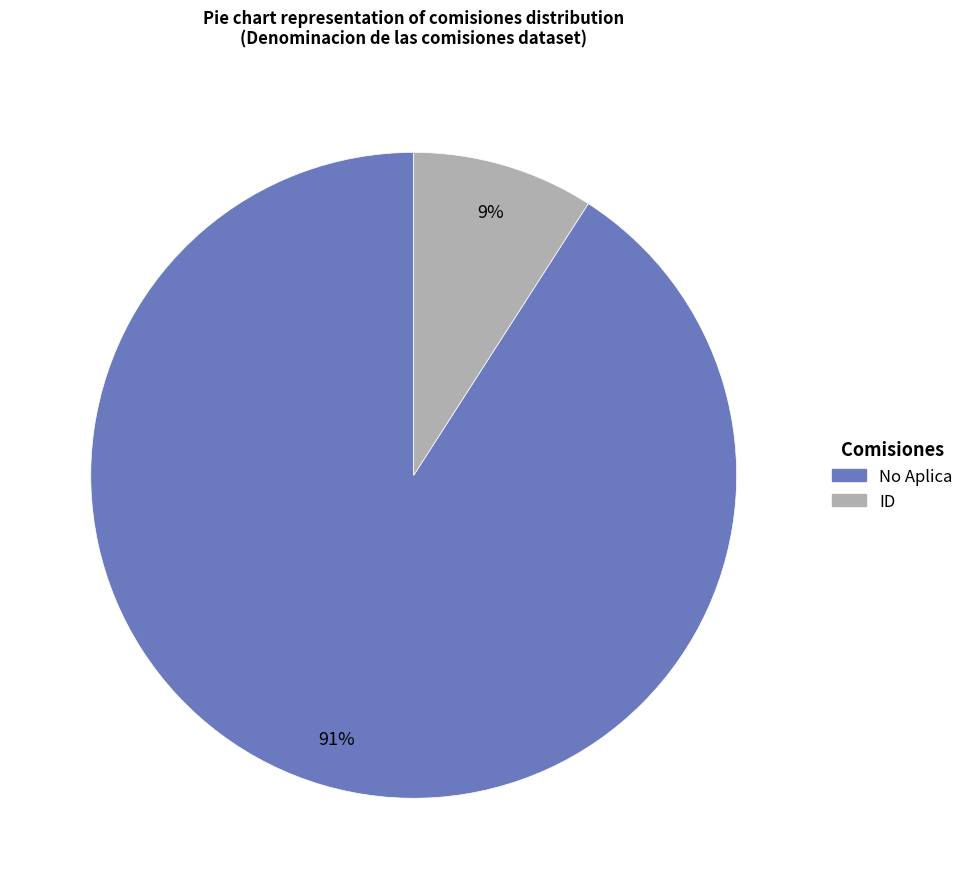

Rank the categories by value from highest to lowest.

No Aplica, ID